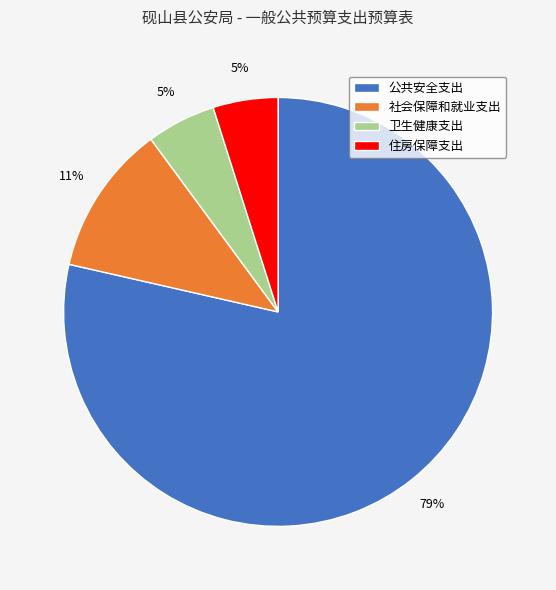

Between 社会保障和就业支出 and 住房保障支出, which is larger?

社会保障和就业支出